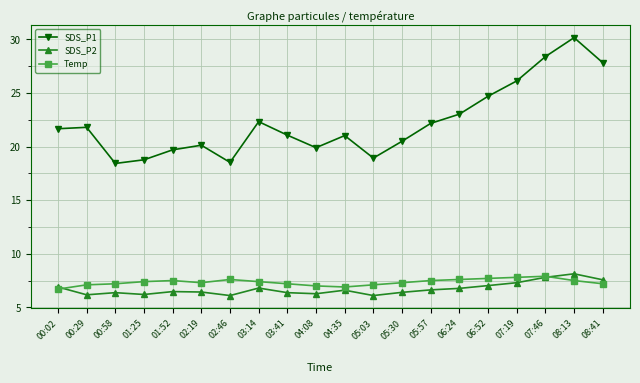

How many lines are shown in the chart?

3